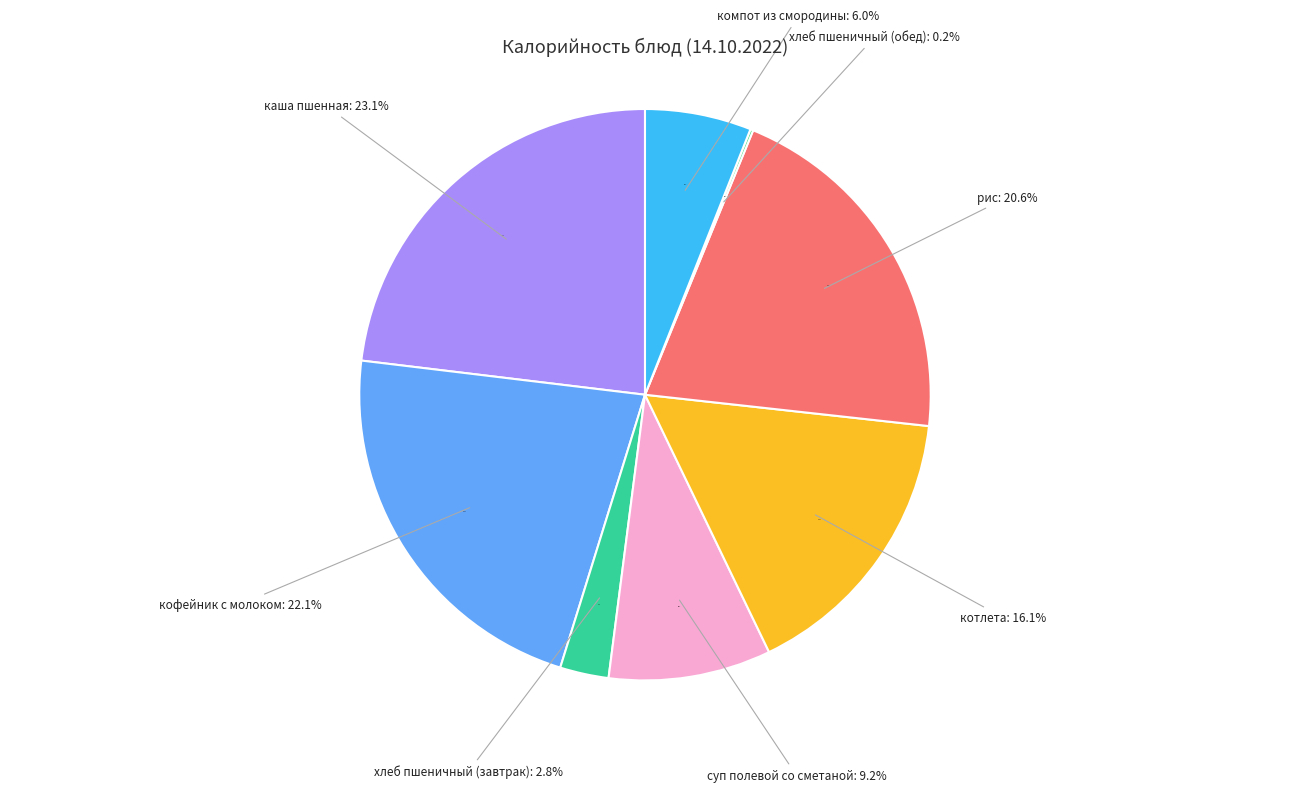

To the nearest percent, what is the difference between the largest and smallest slice percentages?

23%